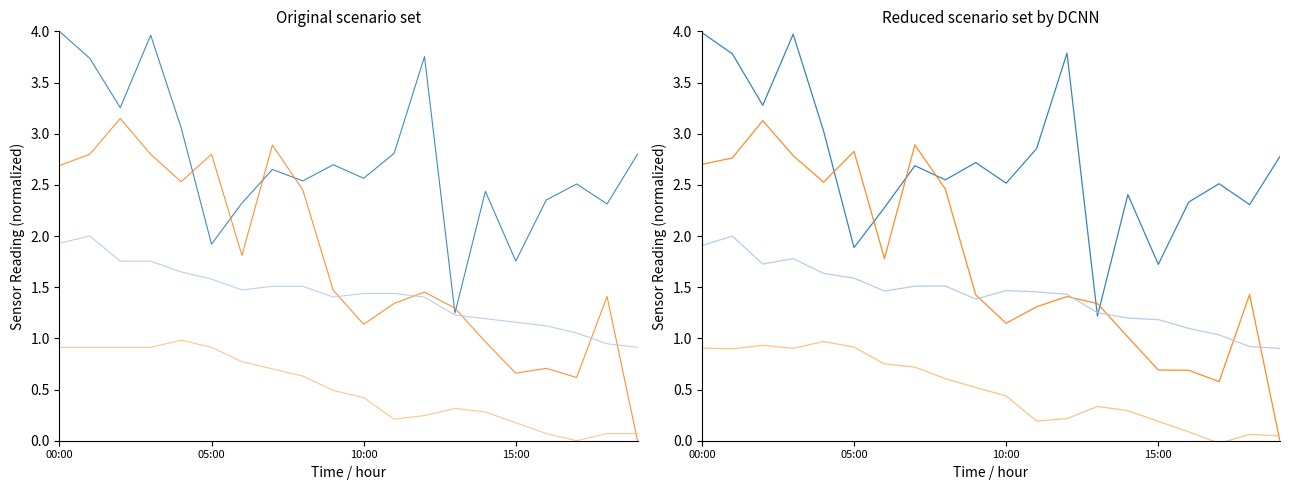

Does the chart display data point markers on the line(s)?

No